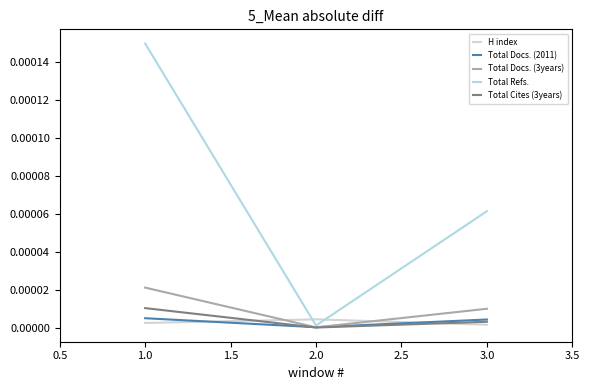

Which category has the lowest value in the Total Docs. (2011) series?

2.0